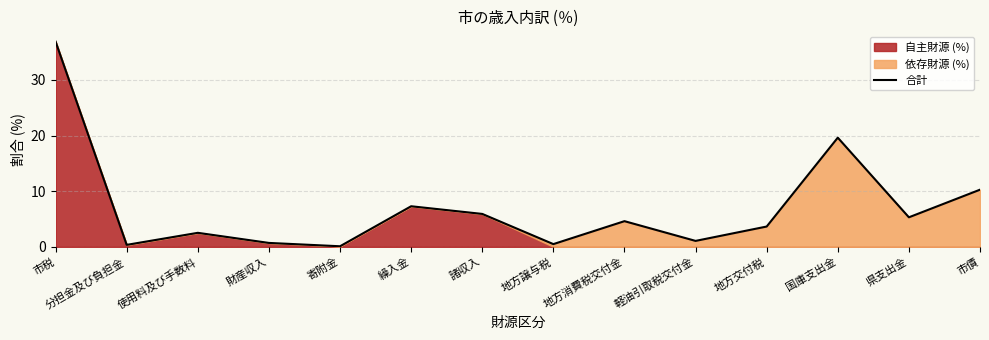

What is the change in value from 寄附金 to 市債?

+10.2